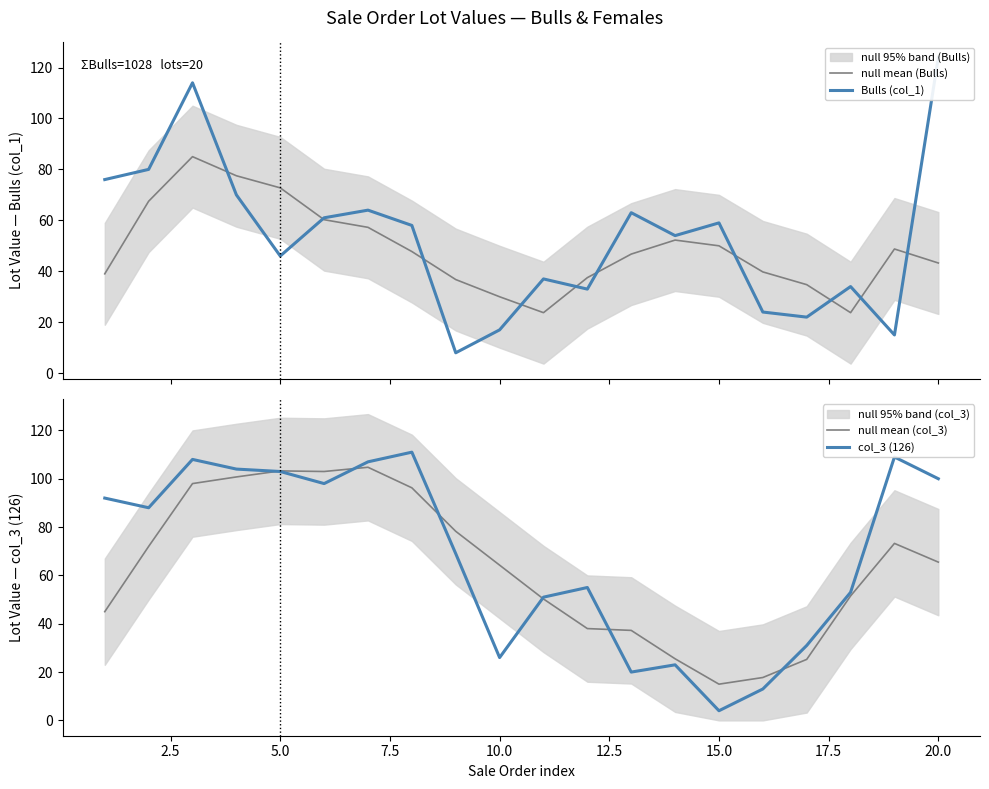

What is the minimum value for null mean (Bulls)?

23.8